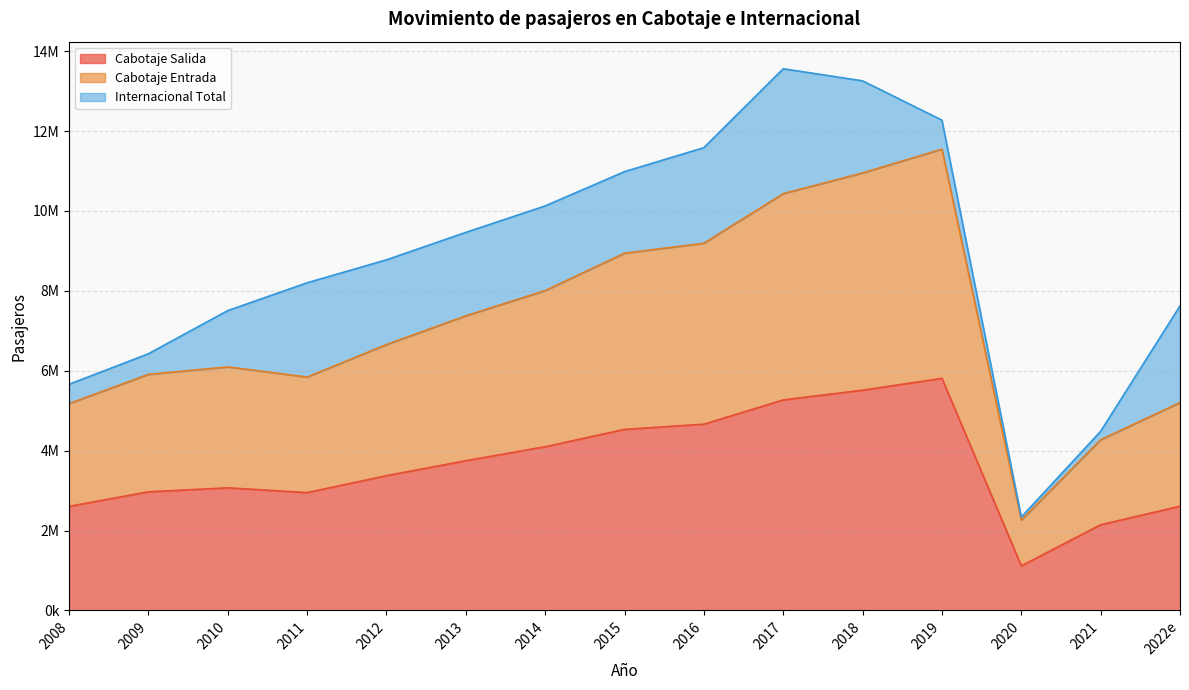

At which category does Cabotaje Entrada reach its first local valley?

2011